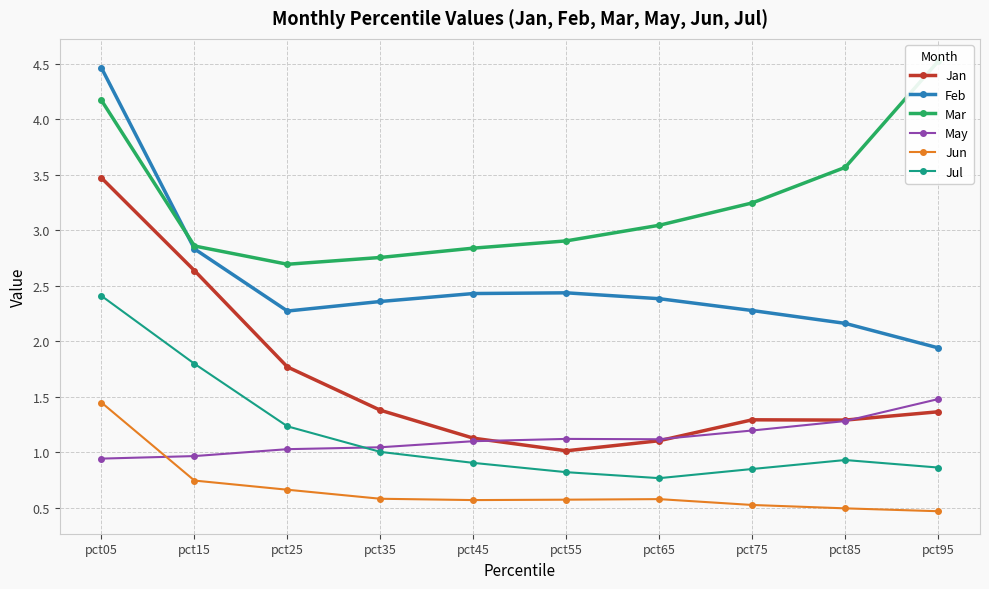

At how many categories does at least one series exceed 4?

2